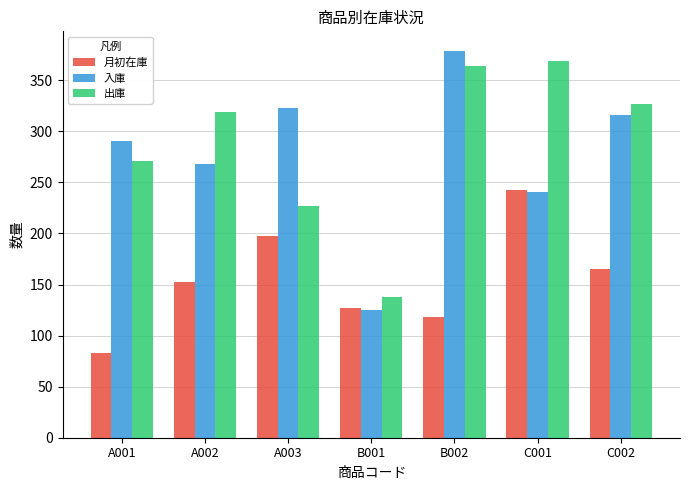

Reading left to right, extract all data points from this chart.

月初在庫: 83	152	198	127	118	243	165
入庫: 291	268	323	125	379	241	316
出庫: 271	319	227	138	364	369	327